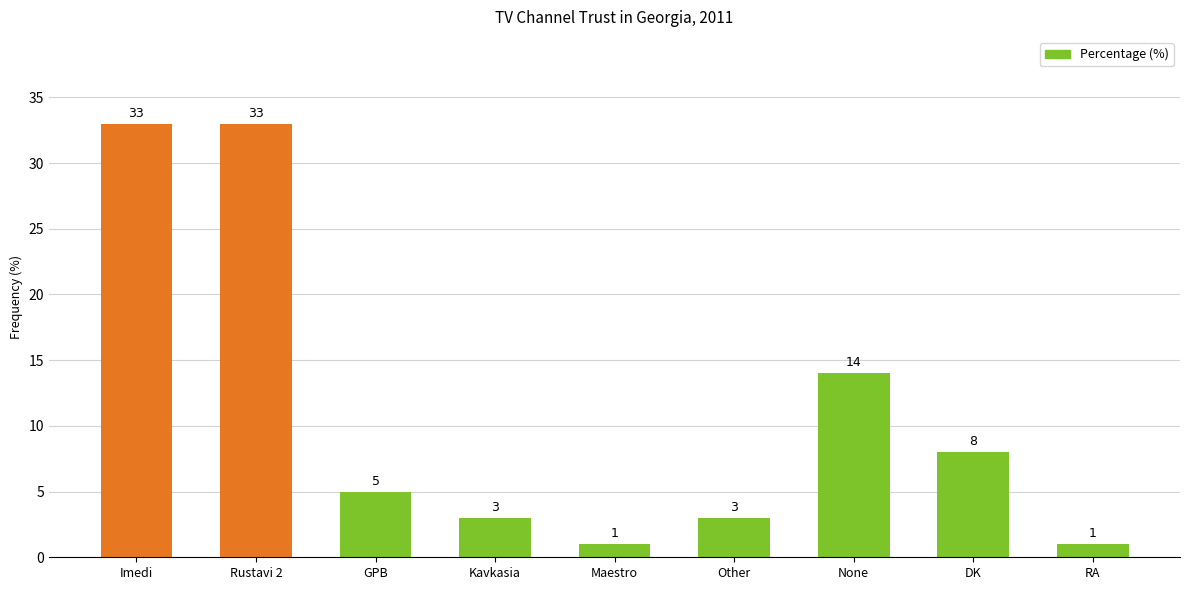

Reading left to right, transcribe all the data shown in this chart.

Imedi=33	Rustavi 2=33	GPB=5	Kavkasia=3	Maestro=1	Other=3	None=14	DK=8	RA=1